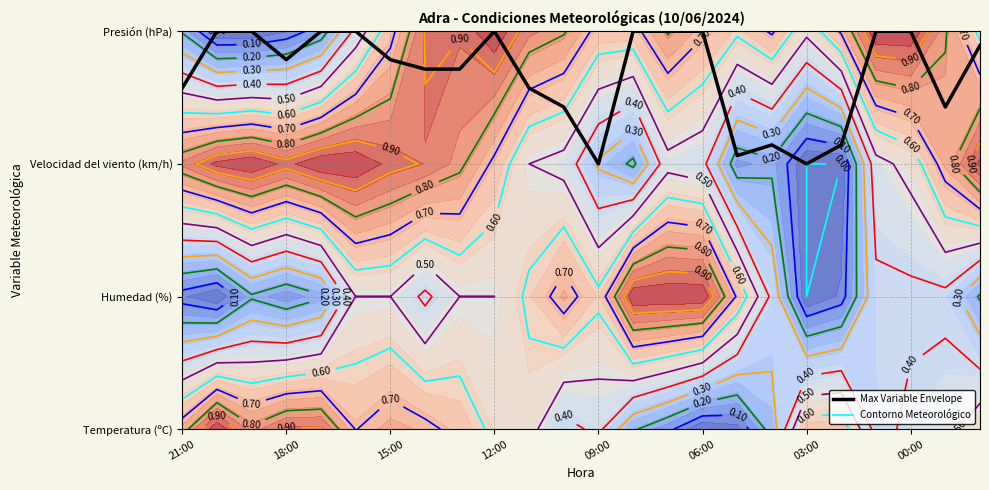

What is the difference between the maximum and second lowest values?

1.0